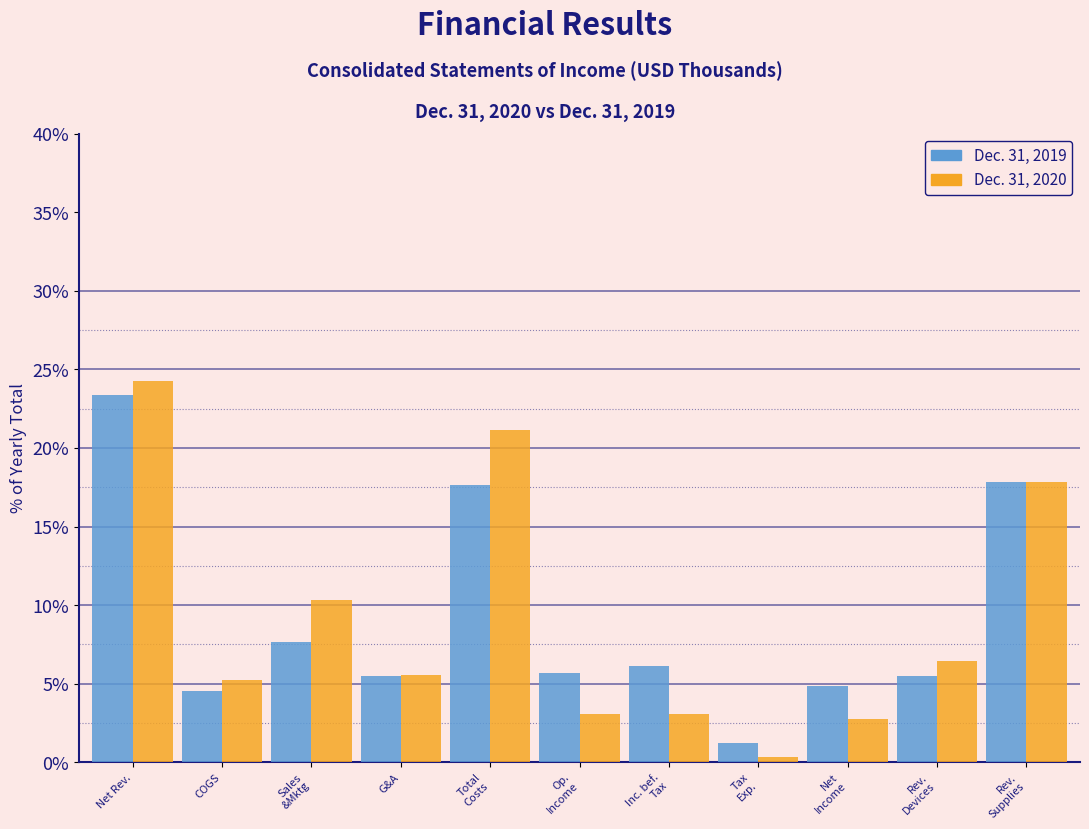

Reading left to right, extract all data points from this chart.

Dec. 31, 2019: 23.4	4.5	7.6	5.5	17.7	5.7	6.1	1.3	4.9	5.5	17.9
Dec. 31, 2020: 24.2	5.3	10.3	5.5	21.1	3.1	3.1	0.3	2.7	6.4	17.8